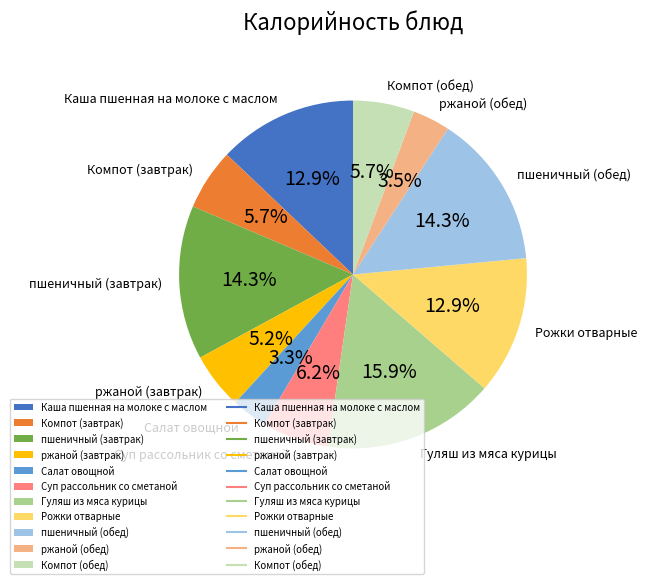

To the nearest percent, what is the difference between the largest and smallest slice percentages?

13%